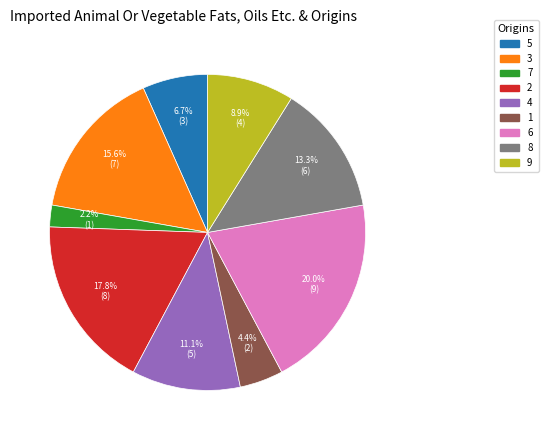

How many segments does this pie chart have?

9